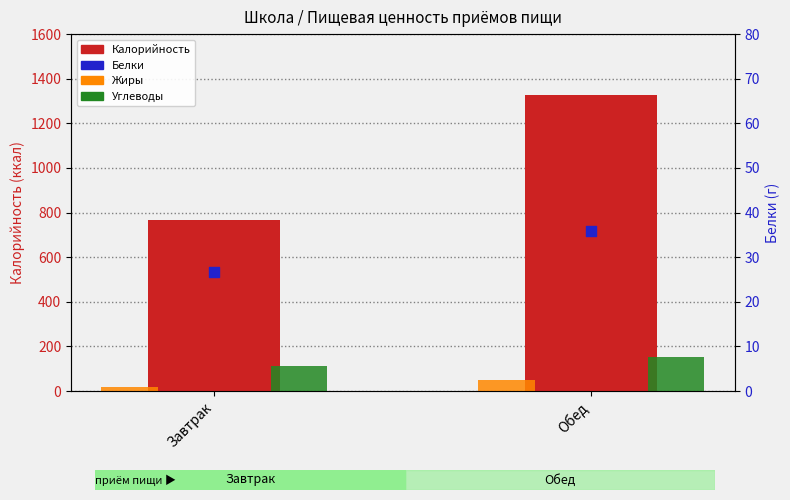

Which series has the largest total across all categories?

Калорийность